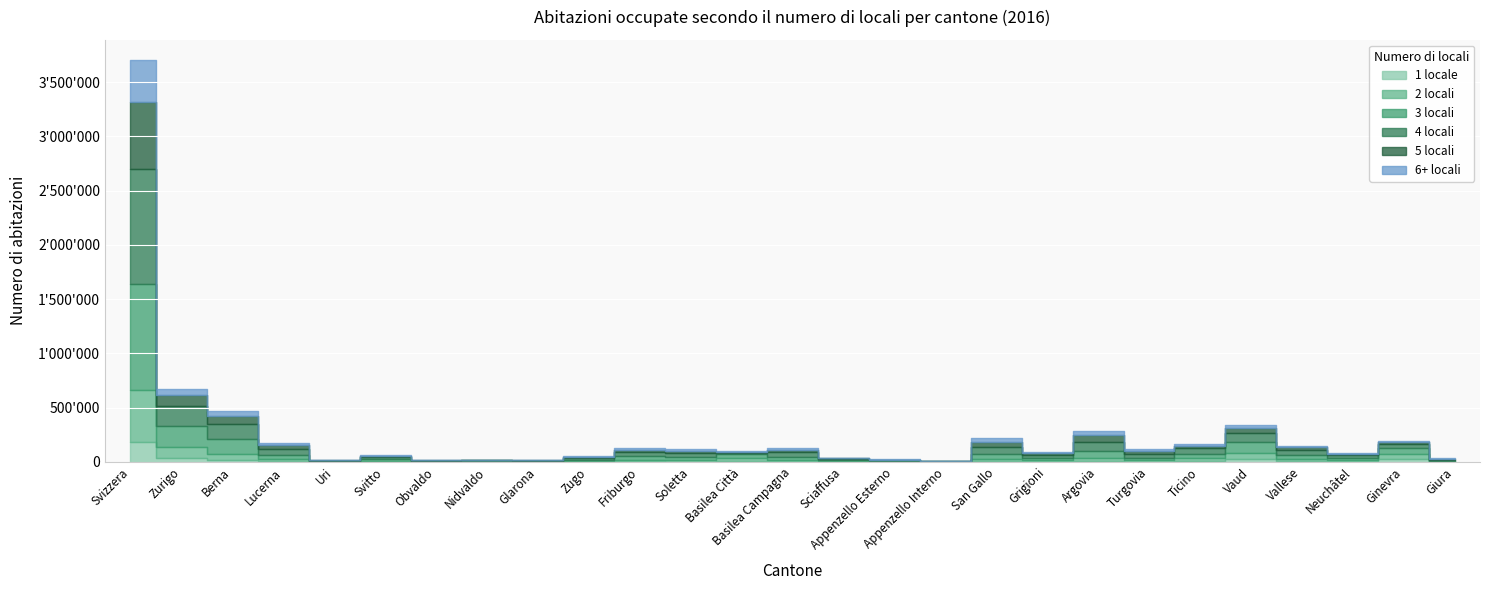

What is the approximate value of 2 locali at Obvaldo, to the nearest 100?

1600